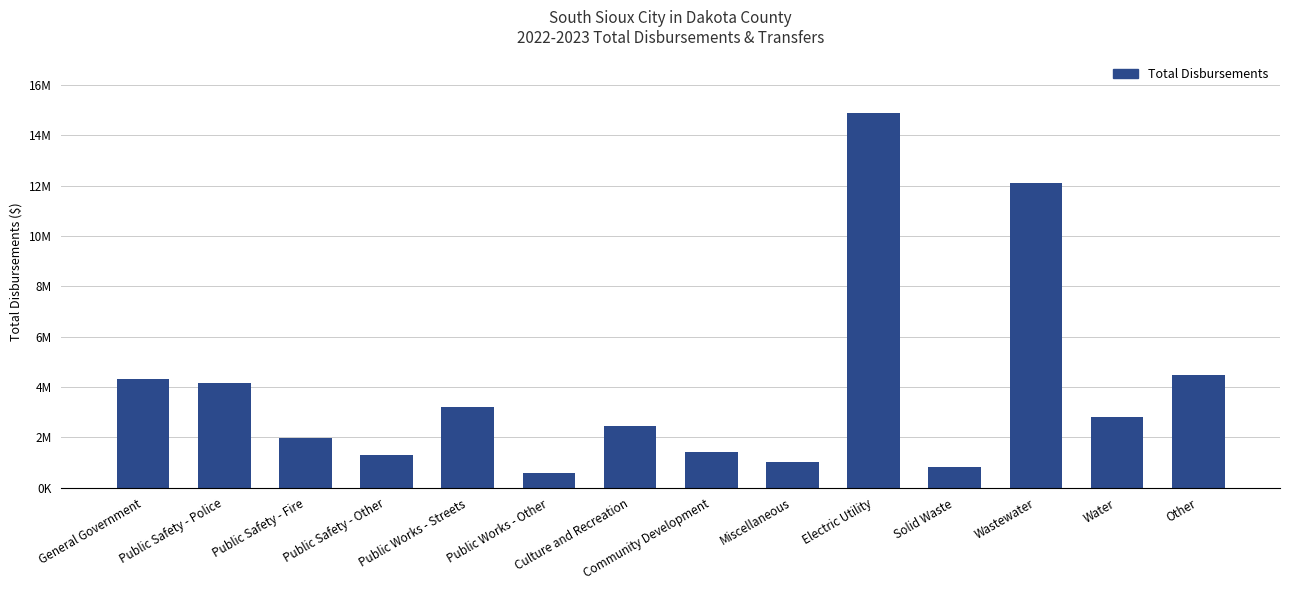

Does the chart contain any negative values?

No